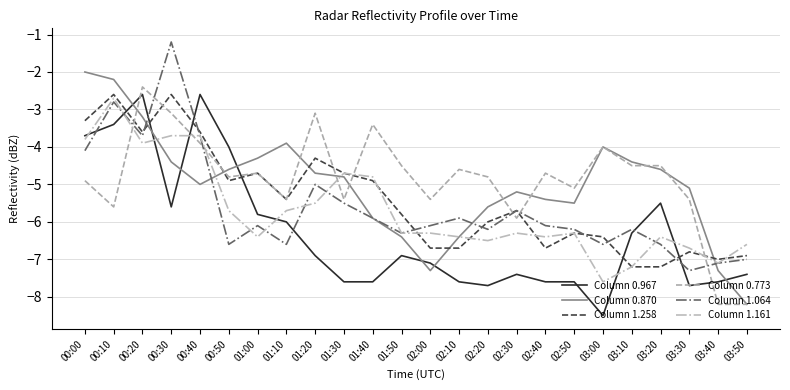

True or false: Column 1.258 and Column 1.161 intersect in this chart.

True